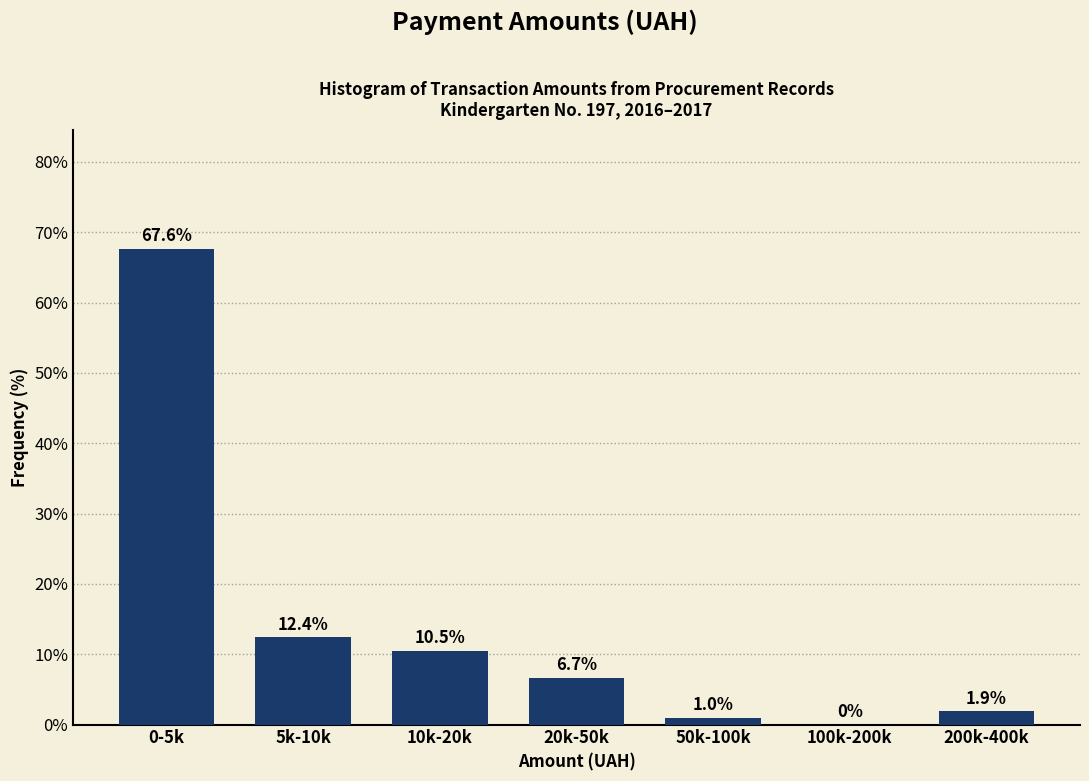

Reading left to right, transcribe all the data shown in this chart.

0-5k=67.6	5k-10k=12.4	10k-20k=10.5	20k-50k=6.7	50k-100k=1.0	100k-200k=0.0	200k-400k=1.9